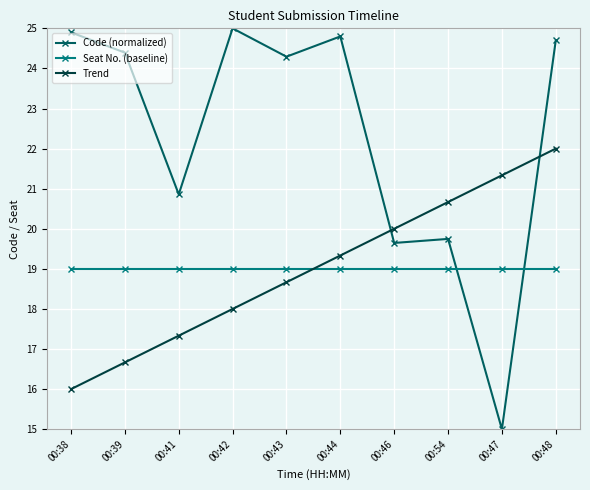

Is the value of Seat No. (baseline) at 00:47 greater than the value of Trend at 00:43?

Yes